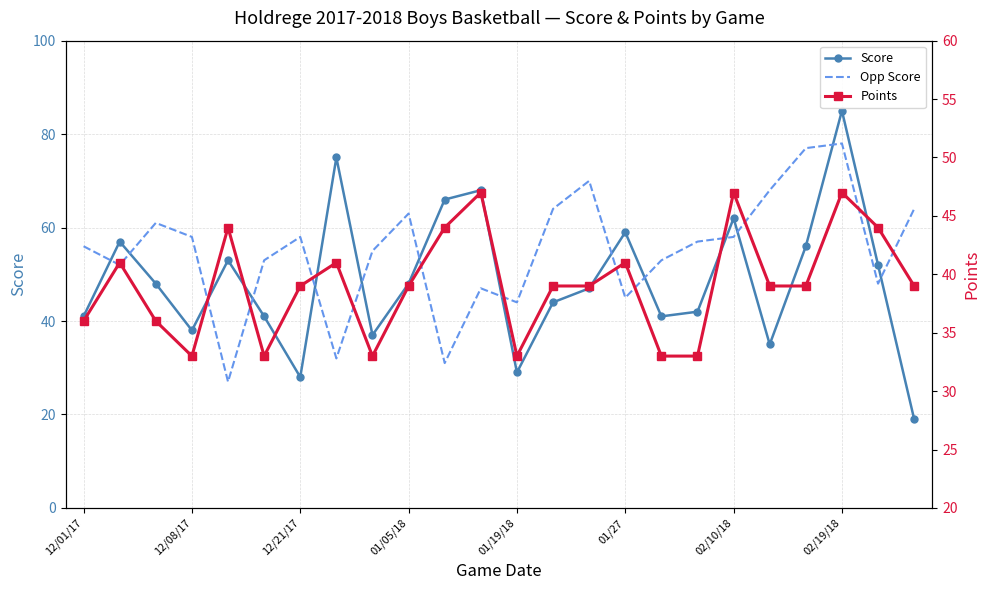

How many lines are shown in the chart?

3